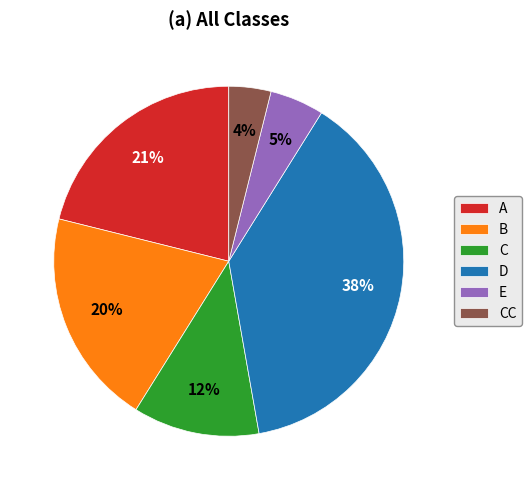

Count the number of slices in the pie.

6